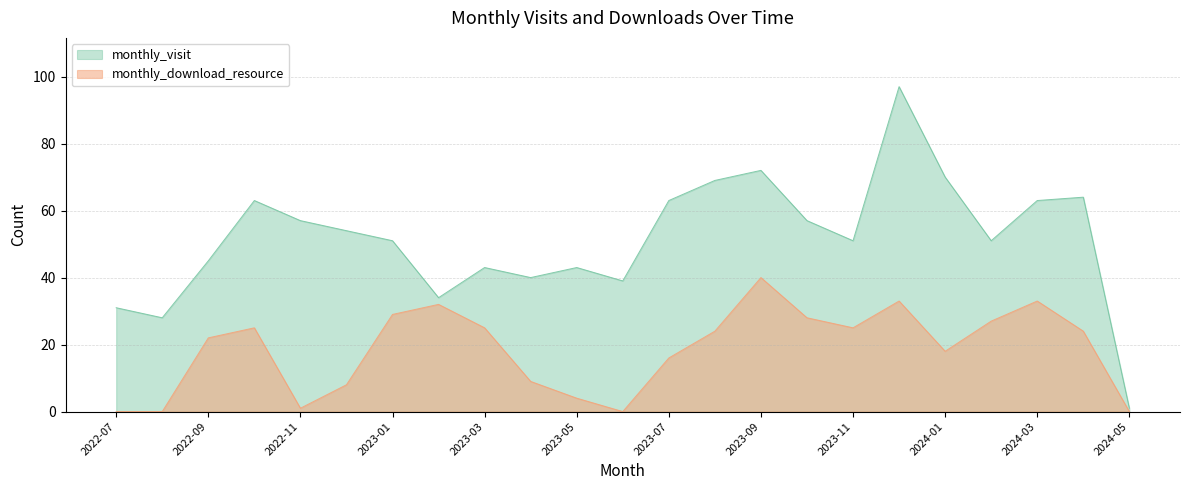

How many values in monthly_download_resource are above zero?

19